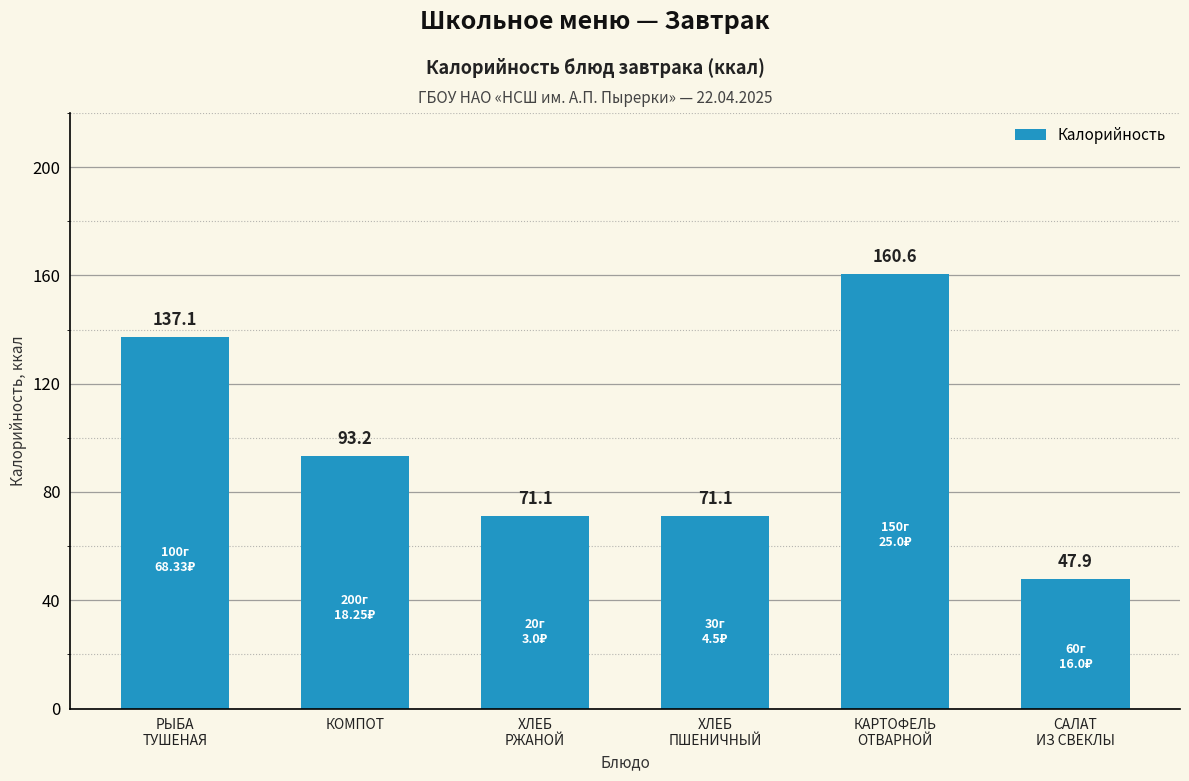

At which category does the chart reach its minimum across all series?

САЛАТ
ИЗ СВЕКЛЫ